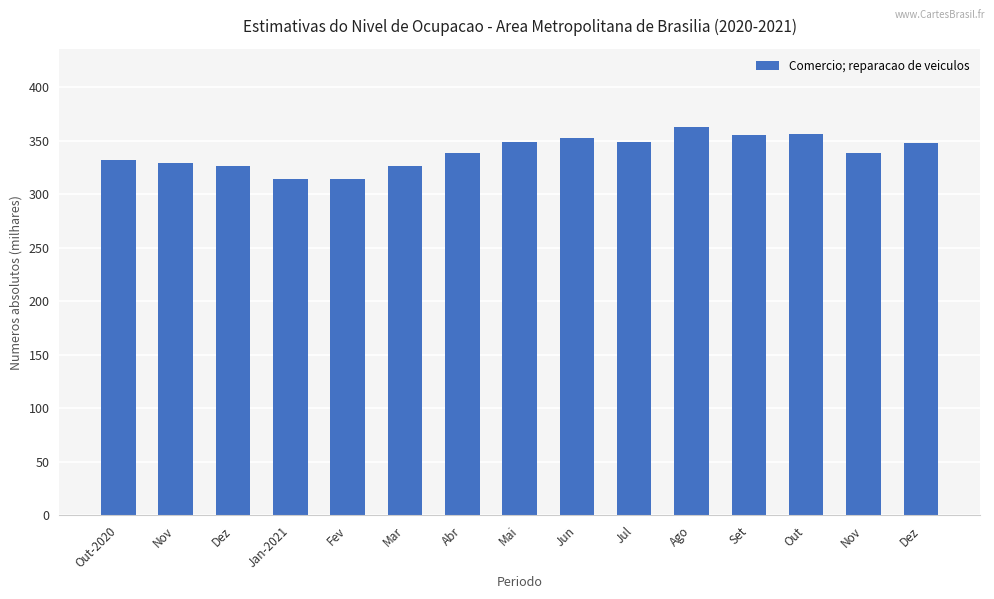

What is the difference between the maximum and minimum values?

49